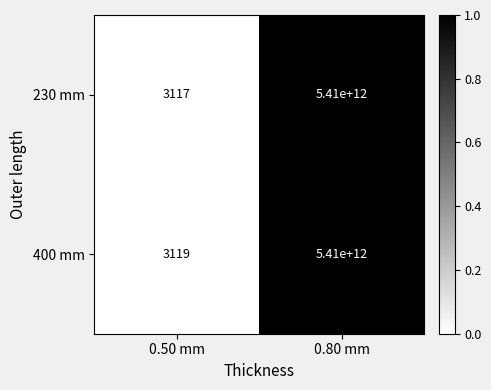

Reading right to left, list all the values displayed in this chart.

230 mm: 0.80 mm=5410000000000	0.50 mm=3117
400 mm: 0.80 mm=5410000000000	0.50 mm=3119